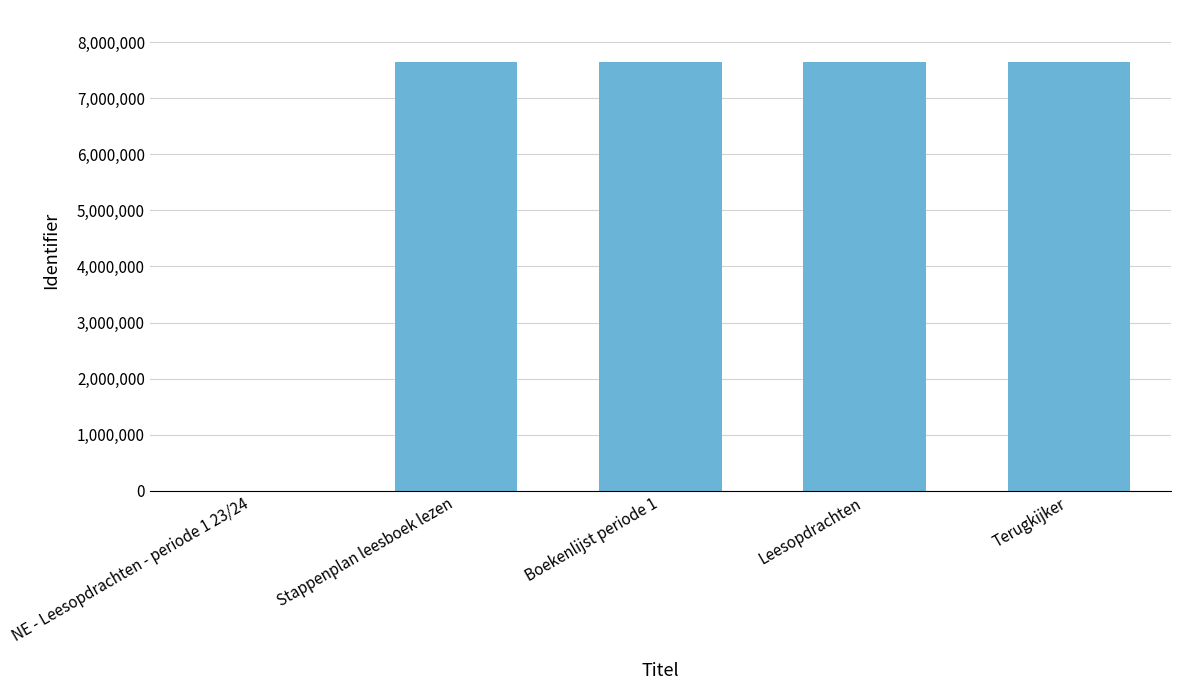

What is the change in value from Leesopdrachten to Terugkijker?

+4